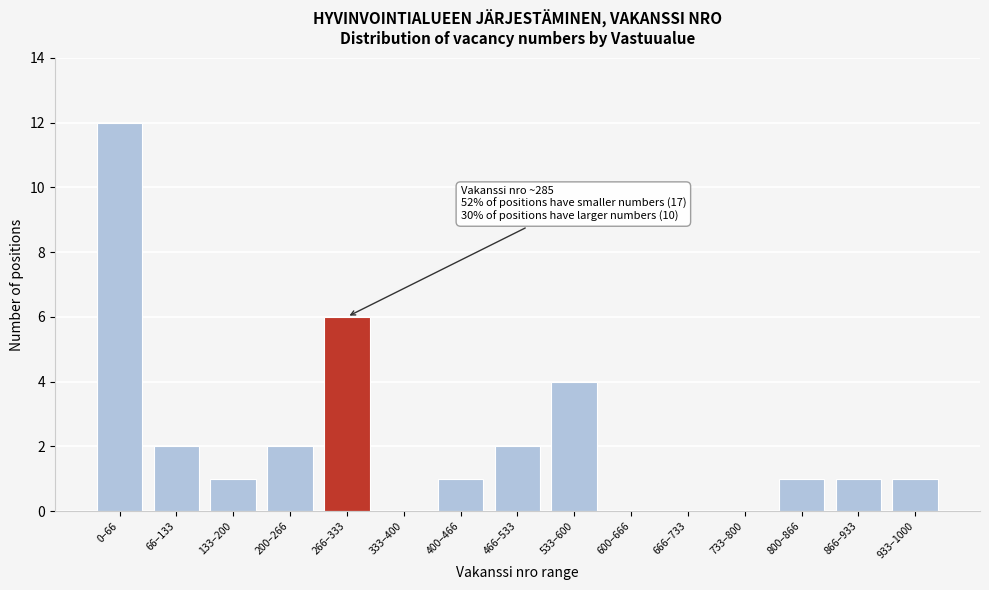

Reading left to right, what are all the values shown in this chart?

0–66=12	66–133=2	133–200=1	200–266=2	266–333=6	333–400=0	400–466=1	466–533=2	533–600=4	600–666=0	666–733=0	733–800=0	800–866=1	866–933=1	933–1000=1